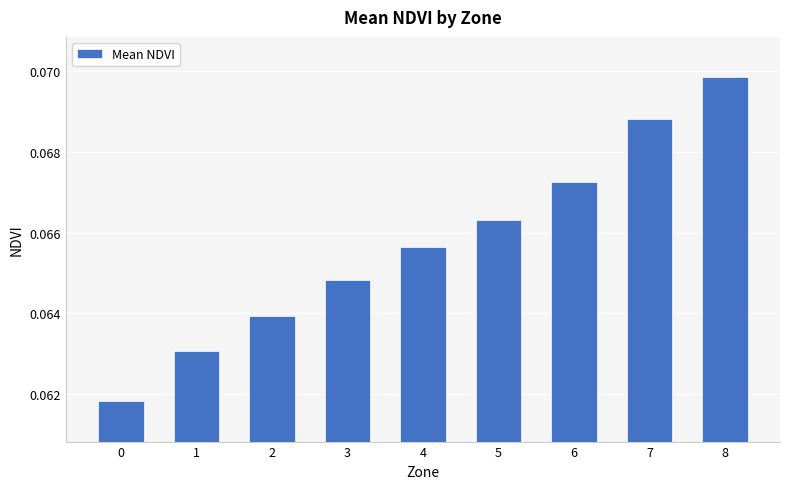

The value at 3 is 0.0. True or false?

False